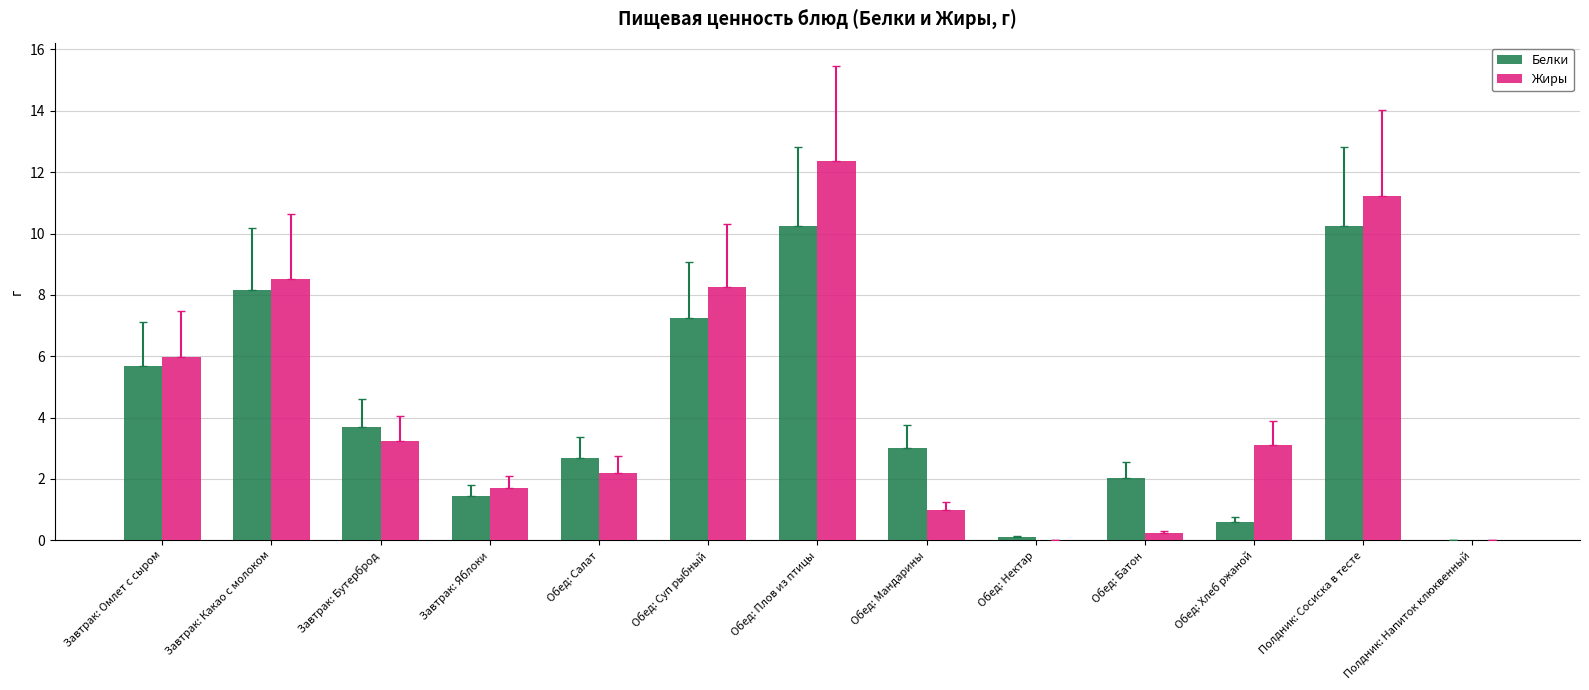

At which label is Белки closest to 5?

Завтрак: Омлет с сыром